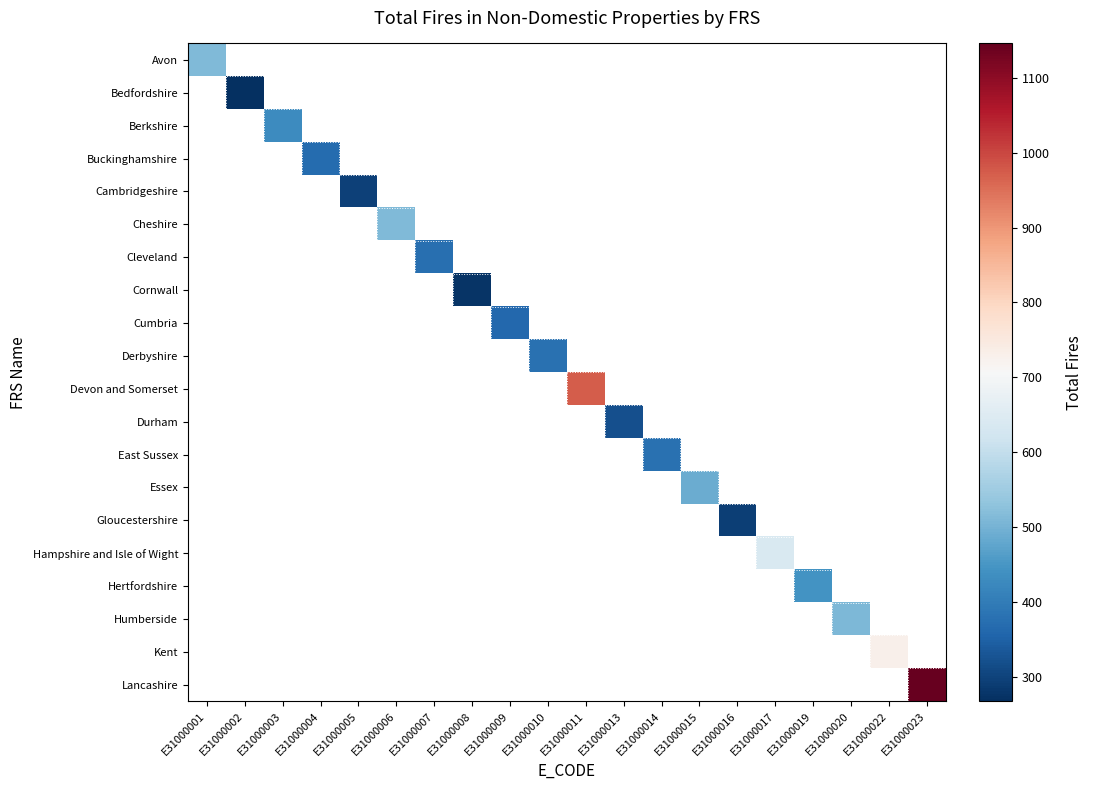

Between E31000010 and E31000009, which is larger?

E31000009